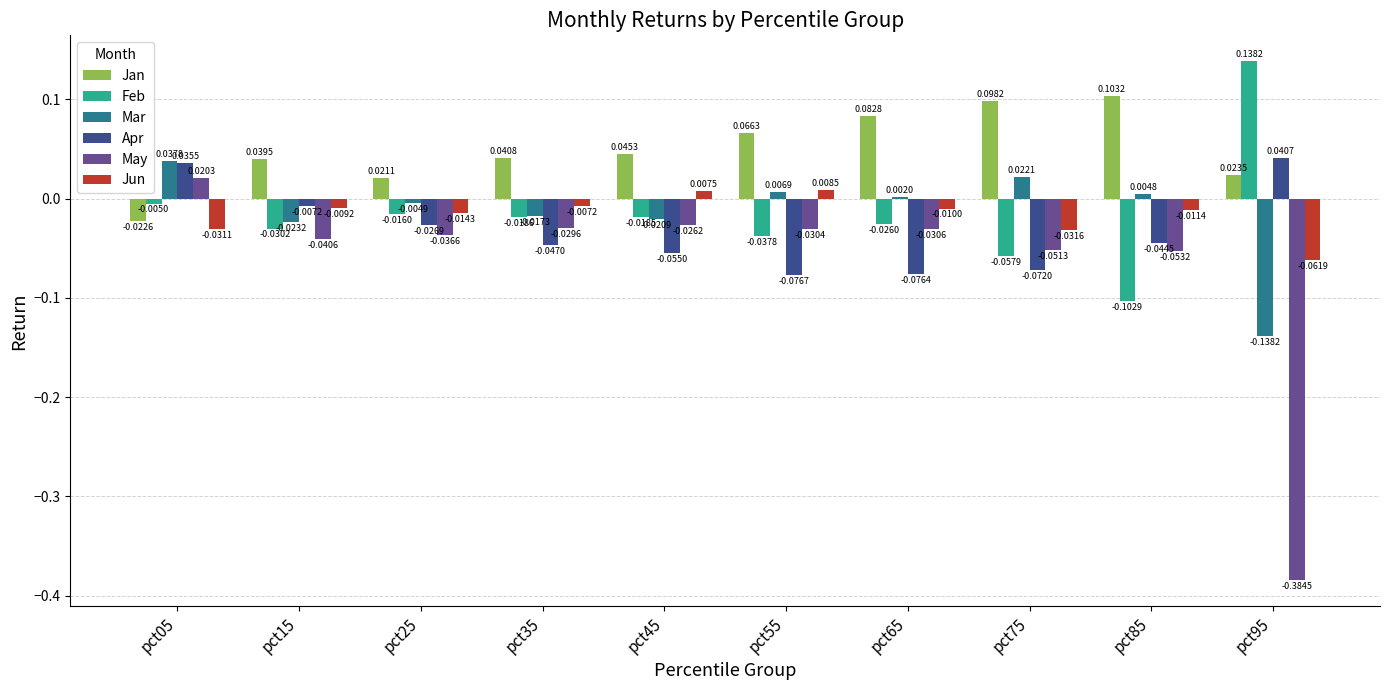

Which series has the largest total across all categories?

Jan